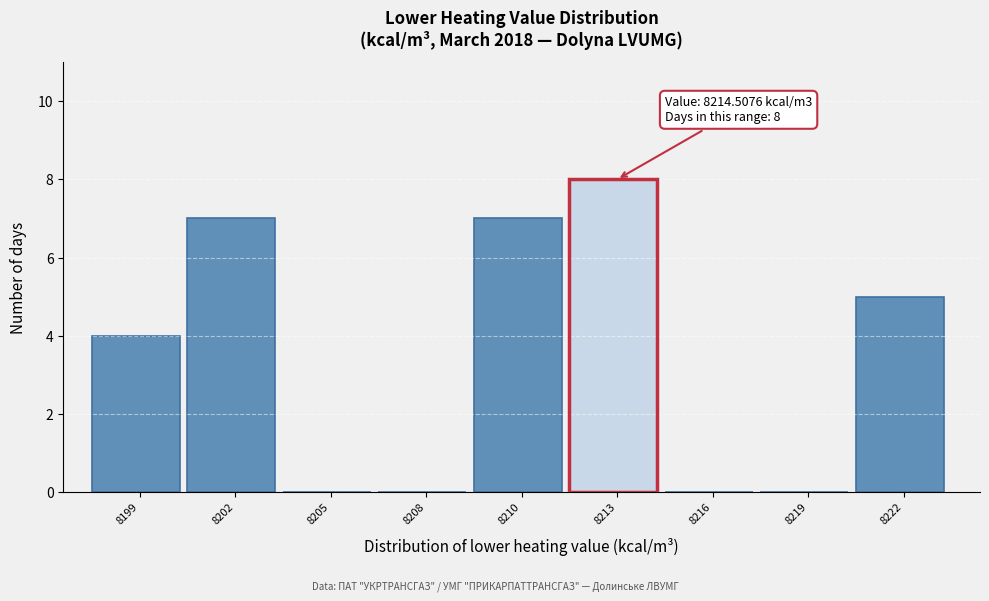

Reading left to right, transcribe all the data shown in this chart.

8199=4	8202=7	8205=0	8208=0	8210=7	8213=8	8216=0	8219=0	8222=5